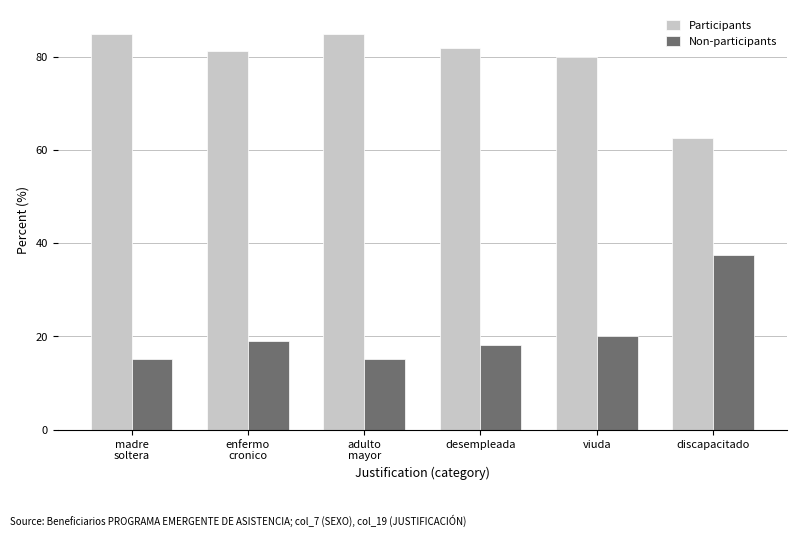

What is the lowest value of the Participants series?

62.5